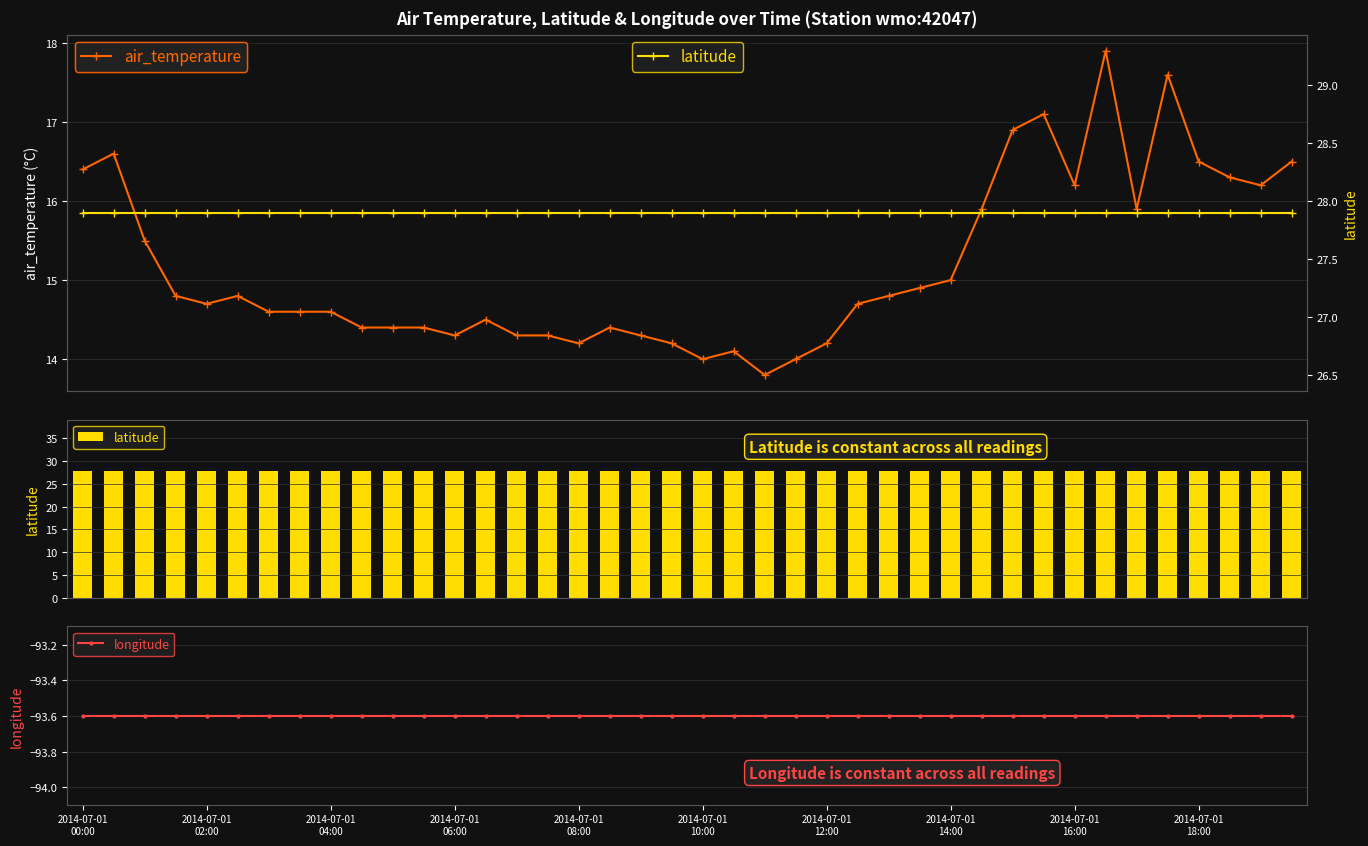

Is the value of air_temperature at 2014-07-01
02:00 greater than the value of longitude at 10?

Yes